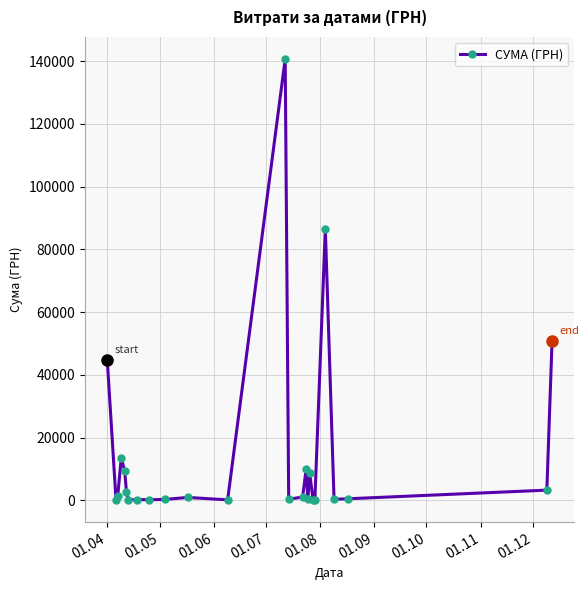

What is the greatest value displayed?

140706.2